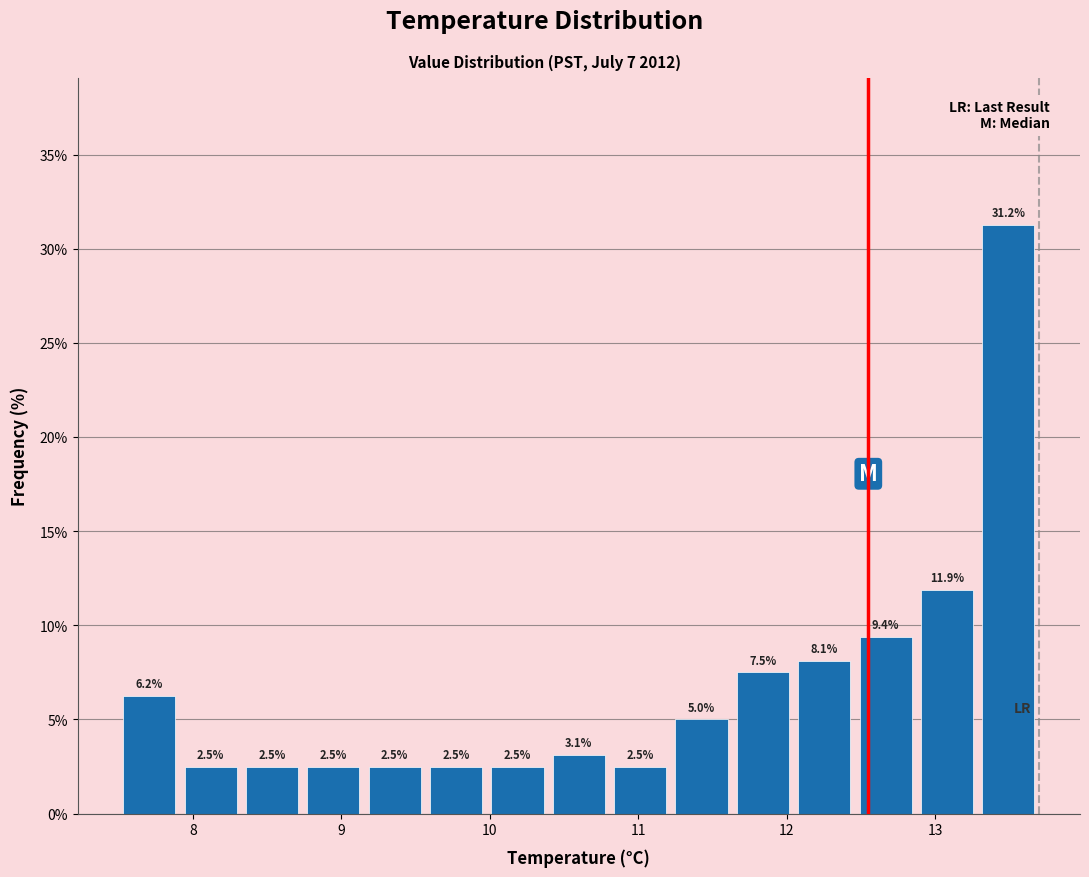

How tall is the bar that spans 12.9 to 13.3 on the x-axis? The bar edges are not printed on the chart, so give them approximately, as read against the axis.

11.9